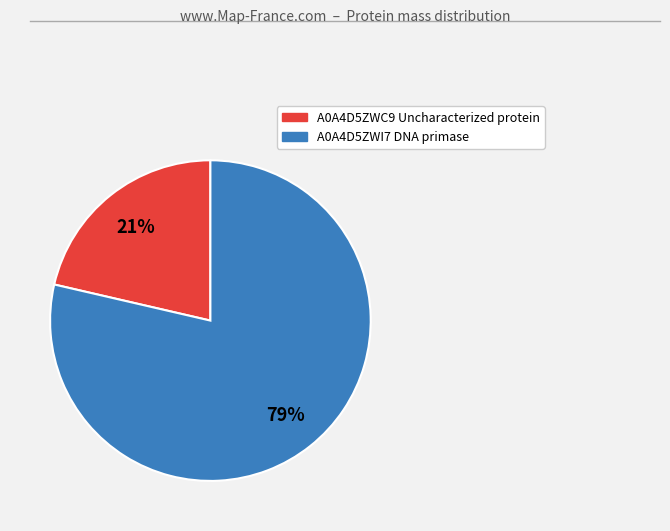

The A0A4D5ZWC9 Uncharacterized protein slice represents 29% of the pie. True or false?

False